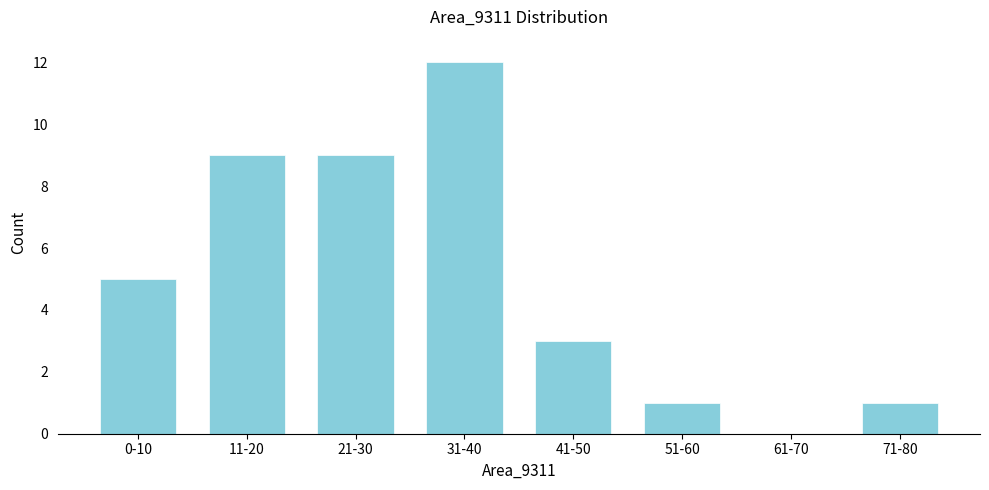

Reading left to right, list all the values displayed in this chart.

0-10=5	11-20=9	21-30=9	31-40=12	41-50=3	51-60=1	61-70=0	71-80=1